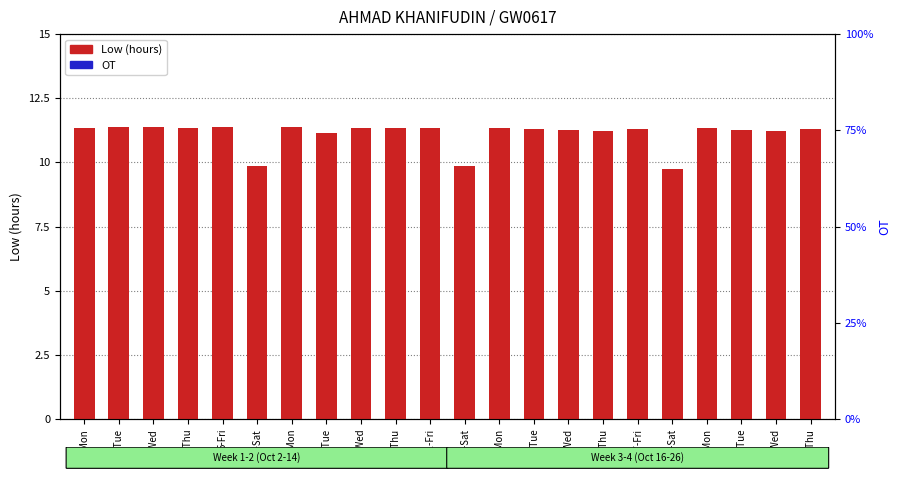

Does the chart contain stacked bars?

No